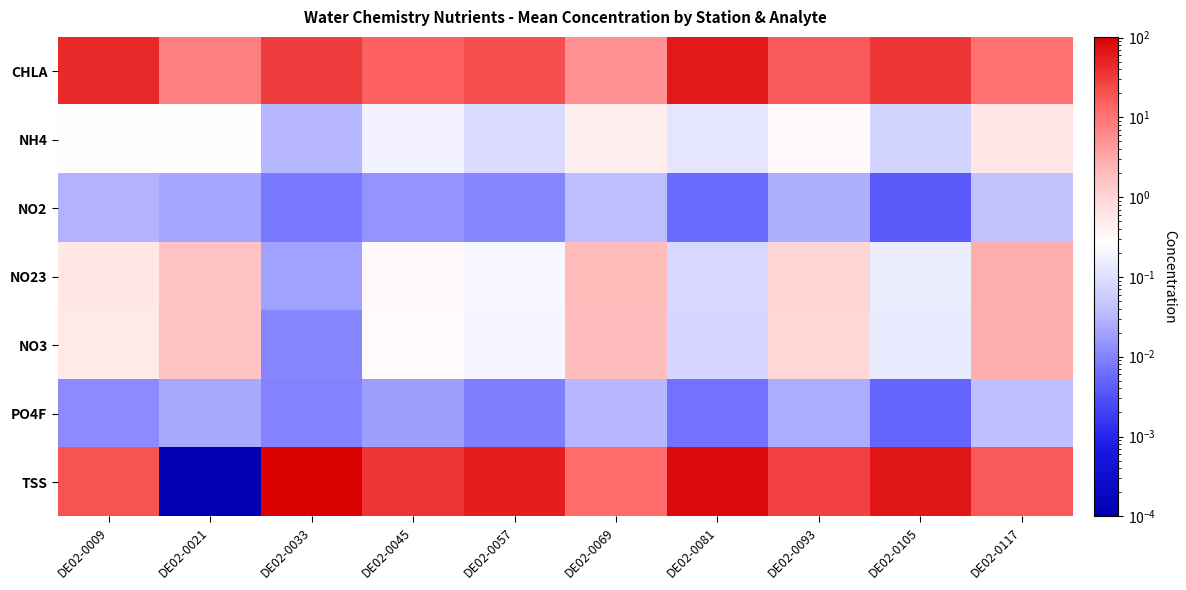

Which series has the widest spread of values?

TSS